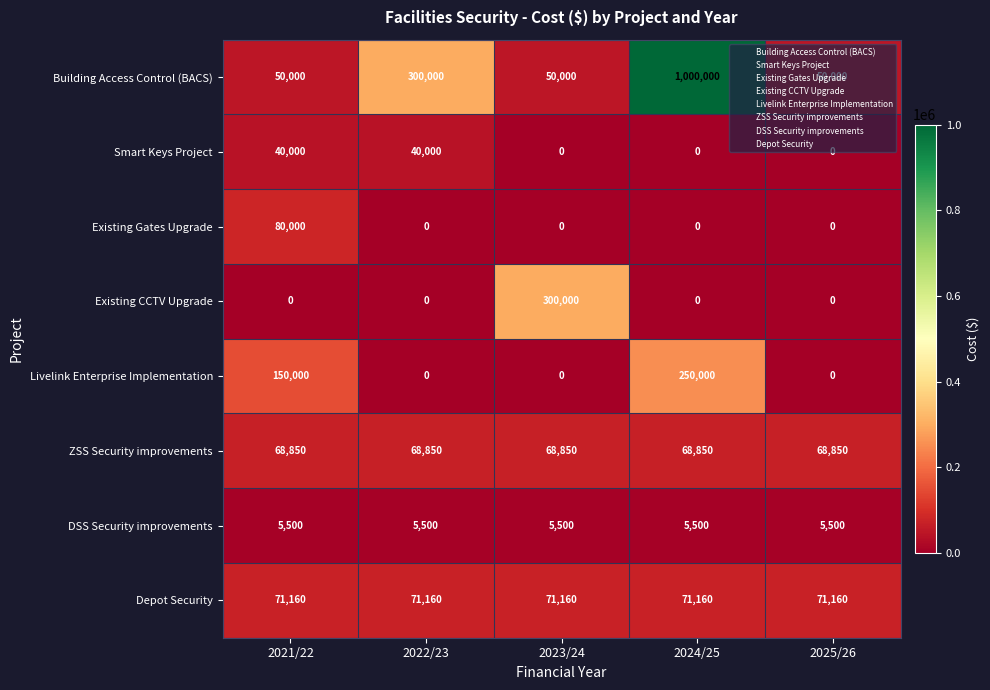

Which series has the widest spread of values?

Building Access Control (BACS)